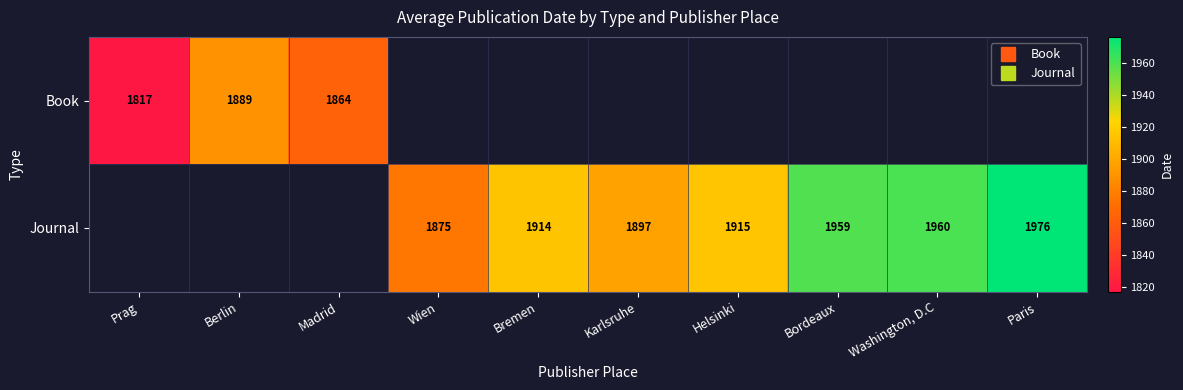

What is the smallest value displayed?

1817.0